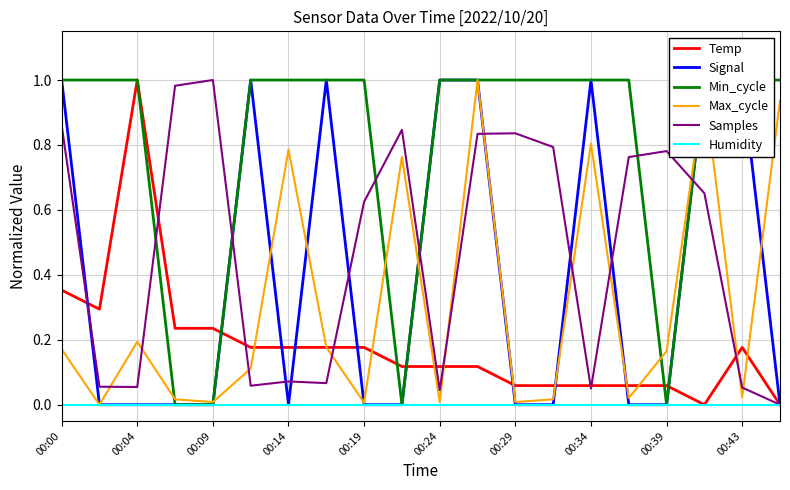

Is the value of Humidity at 00:04 greater than the value of Temp at 00:39?

No